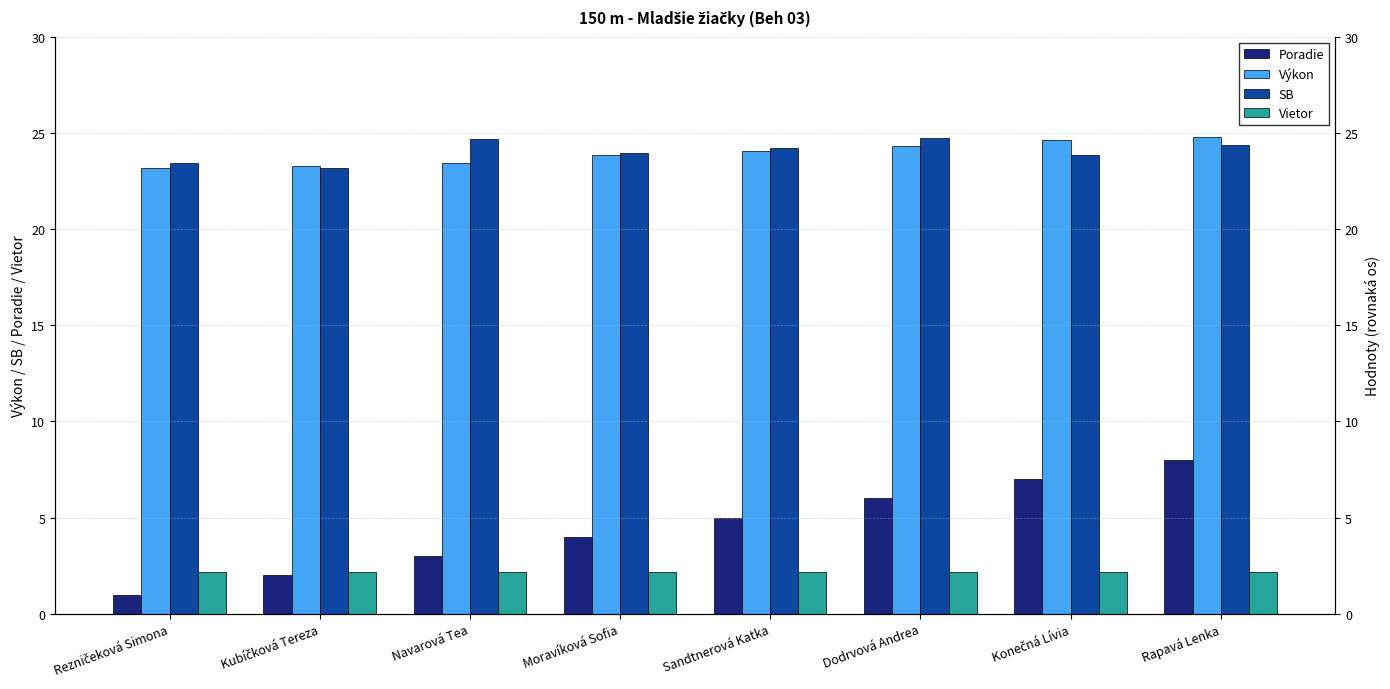

Which has a higher value, Dodrvová Andrea or Navarová Tea?

Dodrvová Andrea